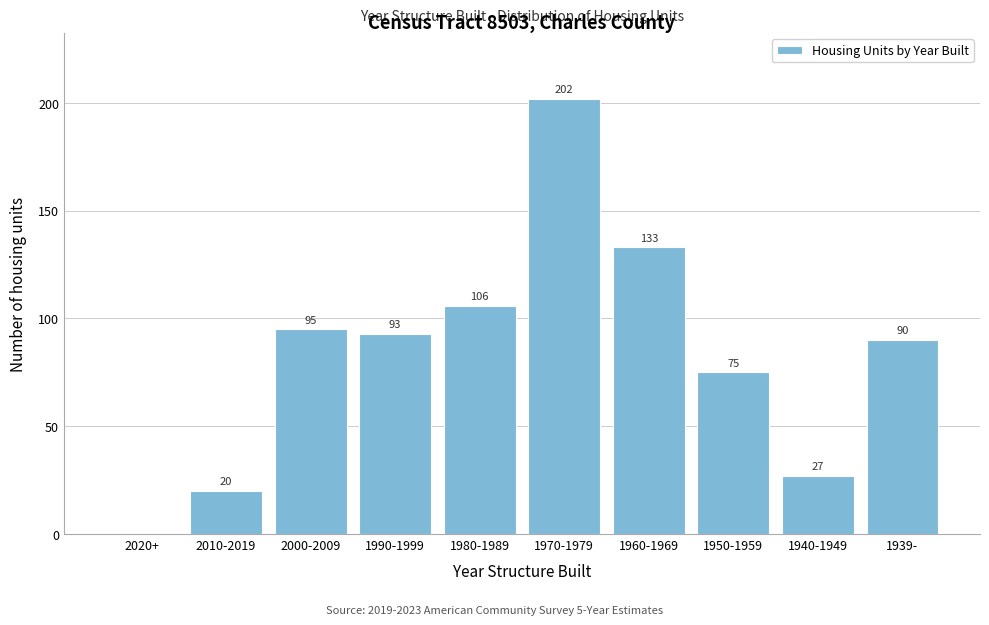

Reading right to left, transcribe all the data shown in this chart.

1939-=90	1940-1949=27	1950-1959=75	1960-1969=133	1970-1979=202	1980-1989=106	1990-1999=93	2000-2009=95	2010-2019=20	2020+=0